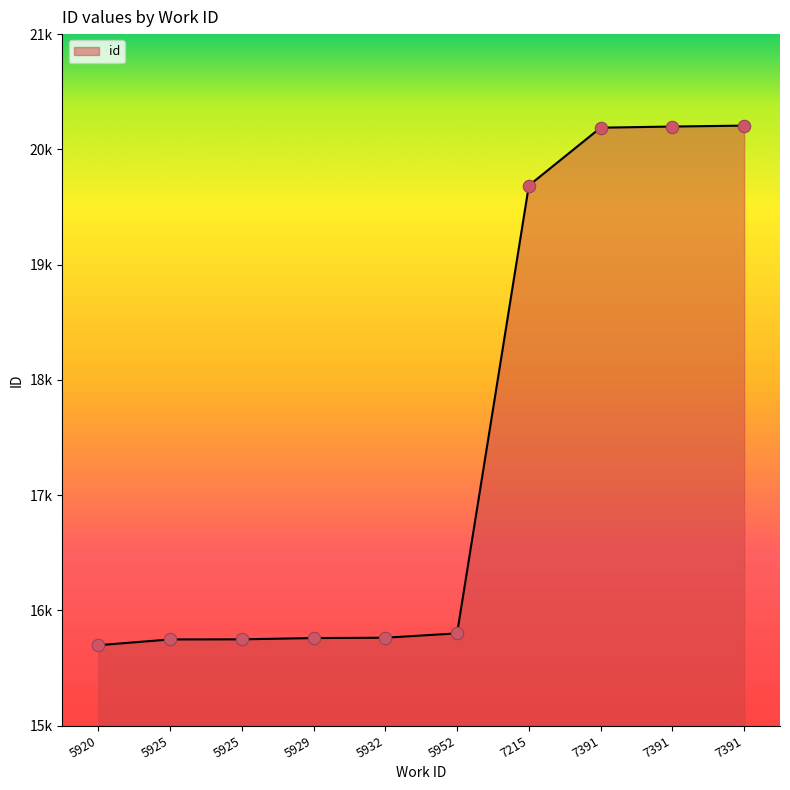

Is this an area chart (filled region under the line)?

Yes